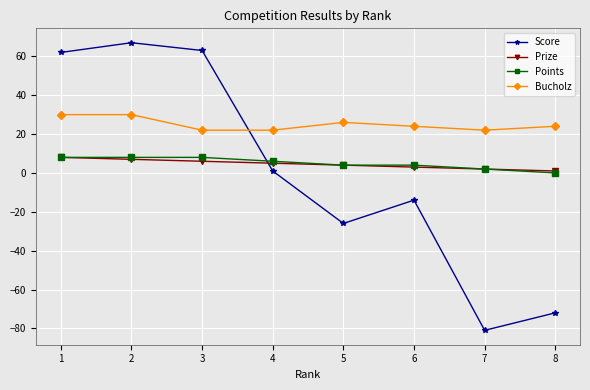

How many data points in Prize are less than 5?

4